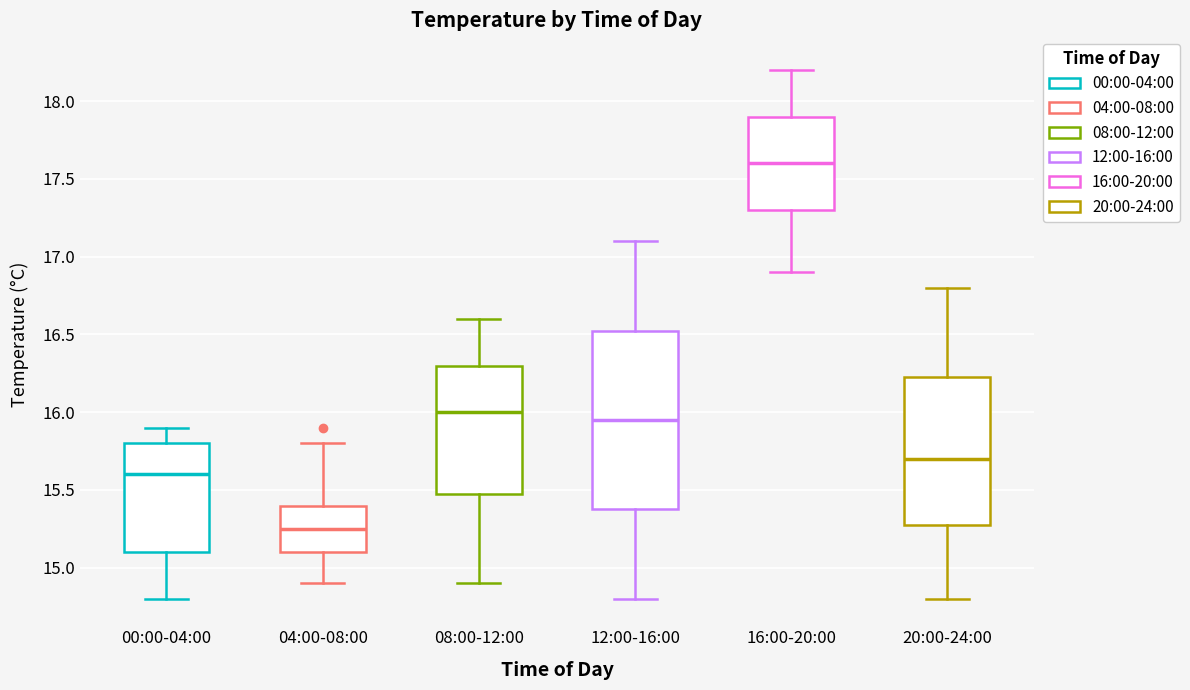

Reading left to right, transcribe this box plot: for each box, give where its median line is, the range the box spans, and where its two whiskers end, as read against the y-axis. The values are not printed on the chart, so give them approximately, as read against the axis.

00:00-04:00: median 15.60, box 15.10 to 15.80, whiskers 14.80 to 15.90
04:00-08:00: median 15.25, box 15.10 to 15.40, whiskers 14.90 to 15.80
08:00-12:00: median 16.00, box 15.50 to 16.30, whiskers 14.90 to 16.60
12:00-16:00: median 15.95, box 15.40 to 16.55, whiskers 14.80 to 17.10
16:00-20:00: median 17.60, box 17.30 to 17.90, whiskers 16.90 to 18.20
20:00-24:00: median 15.70, box 15.30 to 16.25, whiskers 14.80 to 16.80